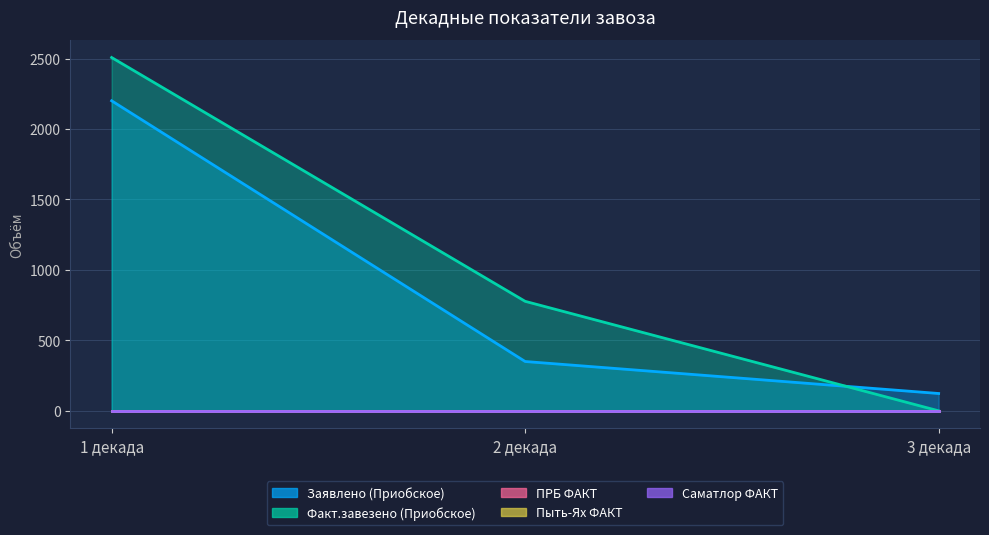

The value of Заявлено (Приобское) at 2 декада is 350. True or false?

True